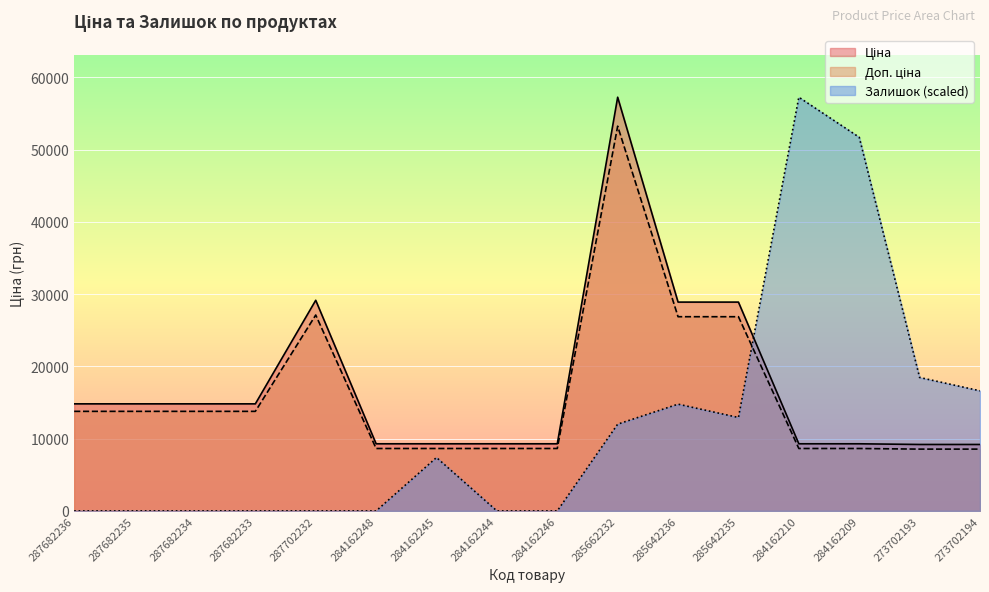

At 287702232, list the series in order from largest to smallest.

Ціна, Доп. ціна, Залишок